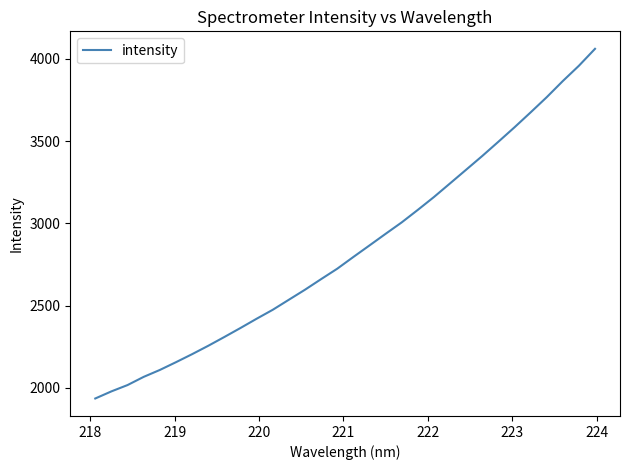

What is the greatest value displayed?

4061.4